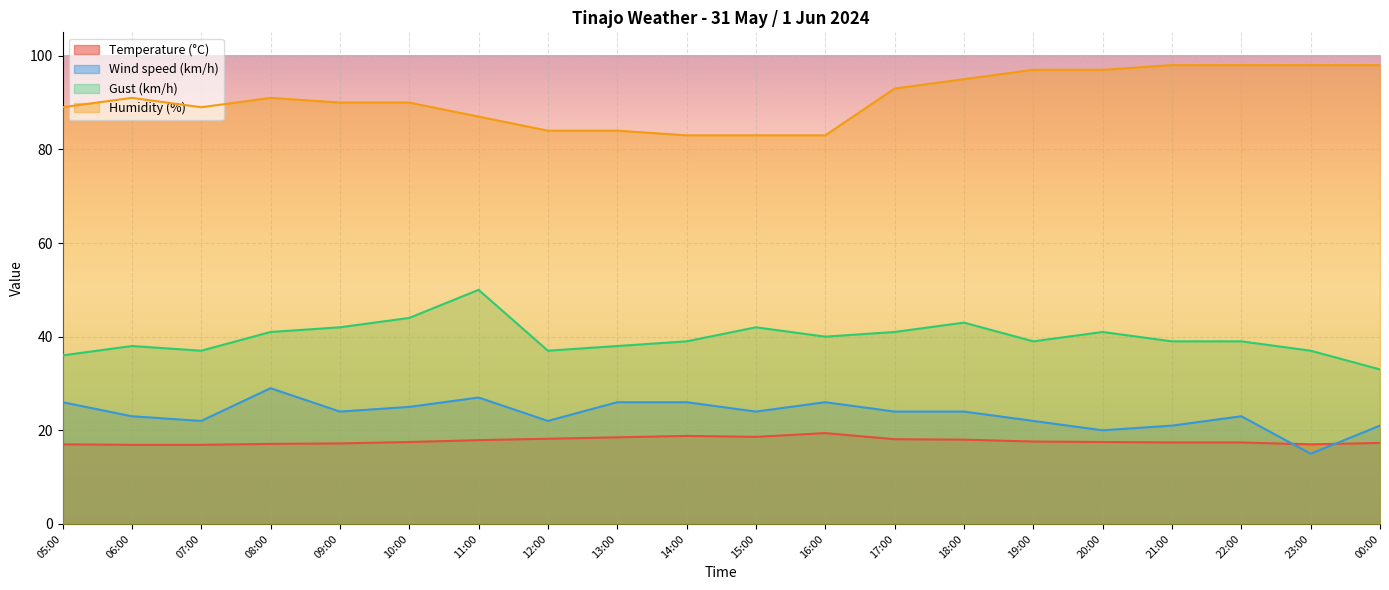

What is the sum of all Wind speed (km/h) values?

470.0